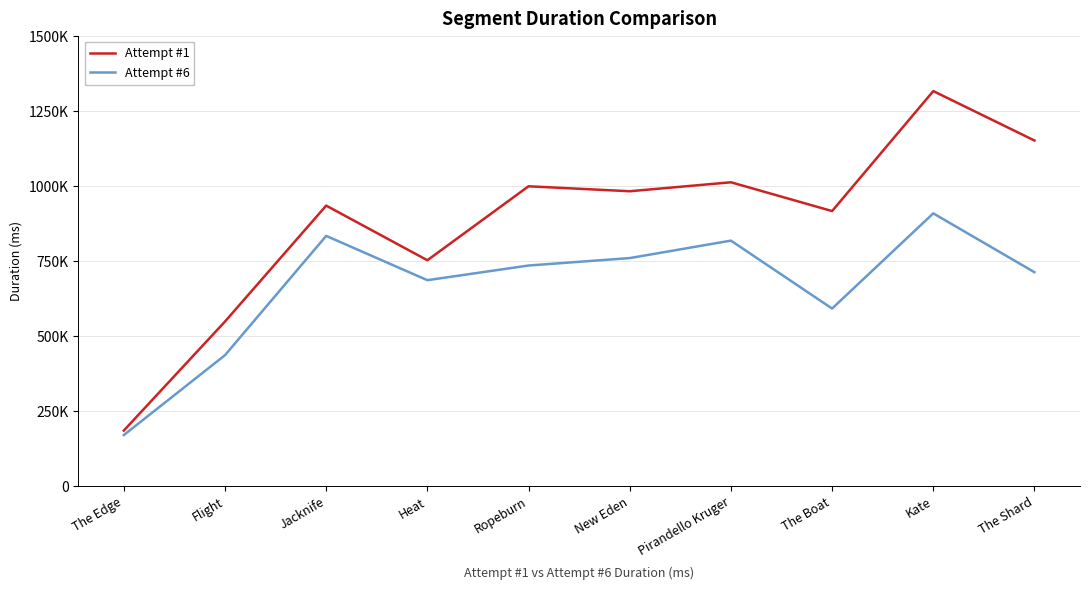

How many interior local peaks does the Attempt #6 series have?

3